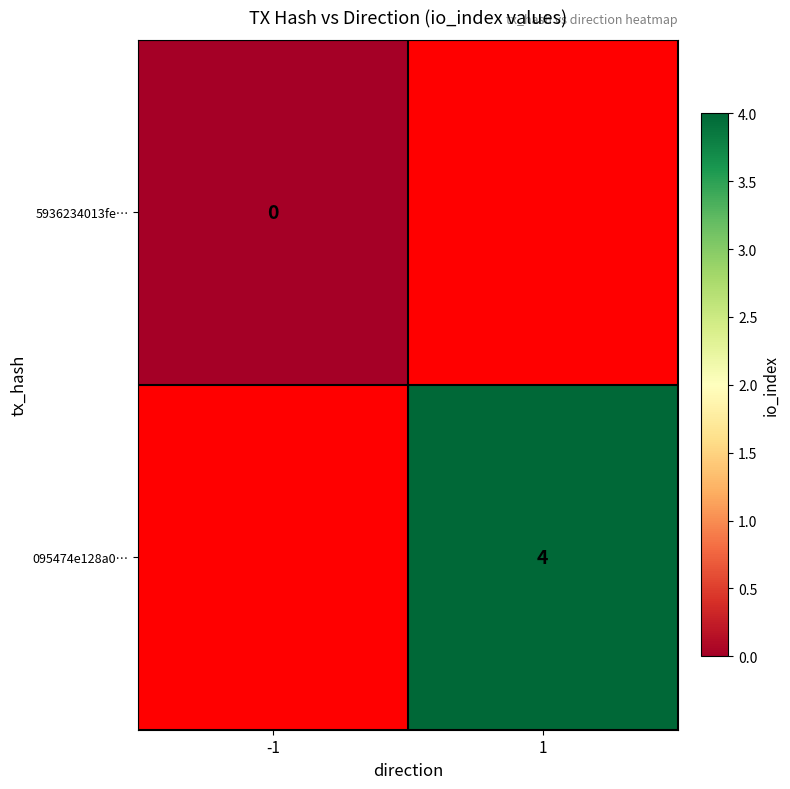

The 095474e128a0… series shows 1 at 1. True or false?

False